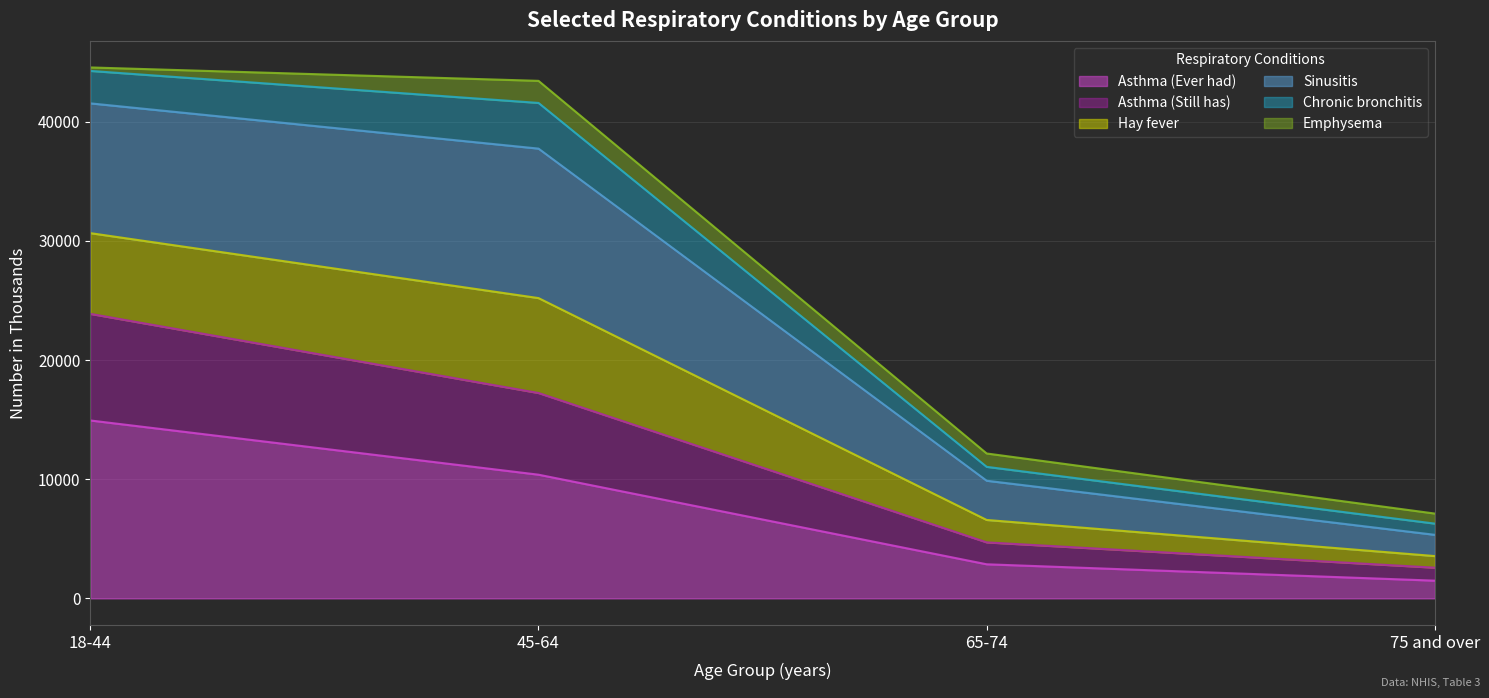

True or false: Asthma (Still has) and Sinusitis intersect in this chart.

False